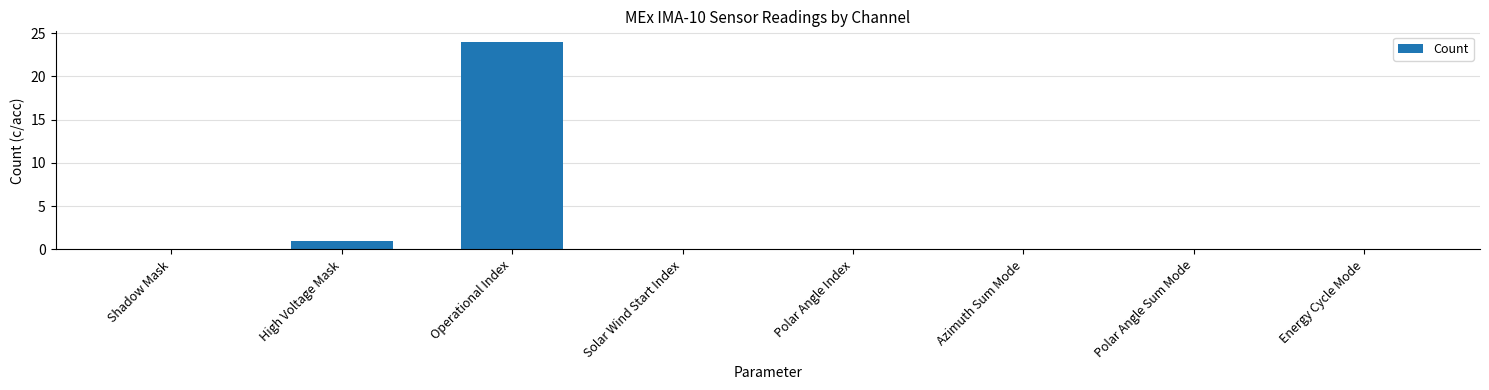

Is it true that the value at Polar Angle Sum Mode is -10?

False